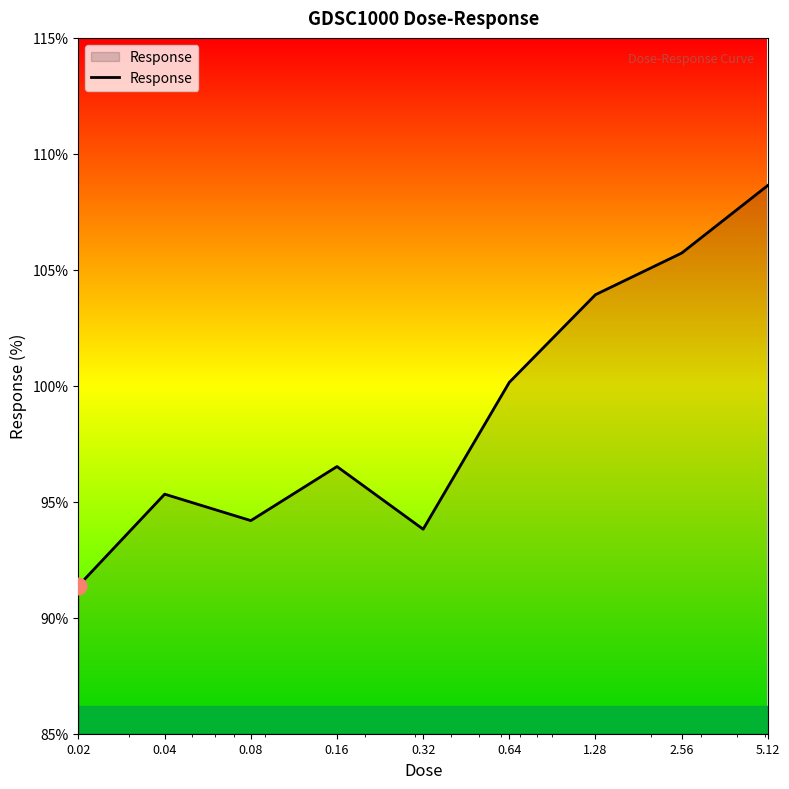

What is the difference between the maximum and minimum values?

17.3